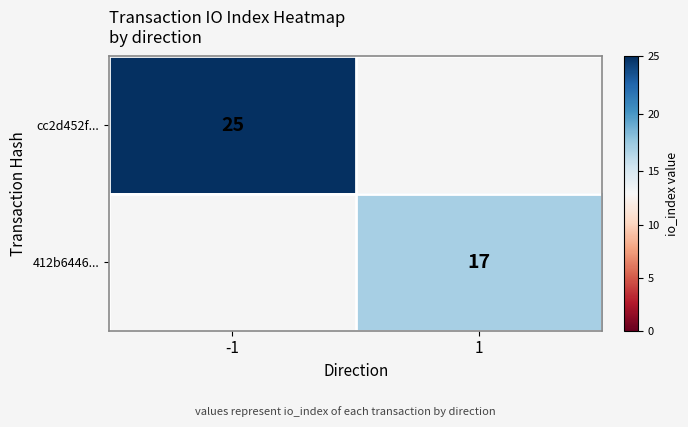

True or false: cc2d452f... has a value of 11.5 at -1.

False